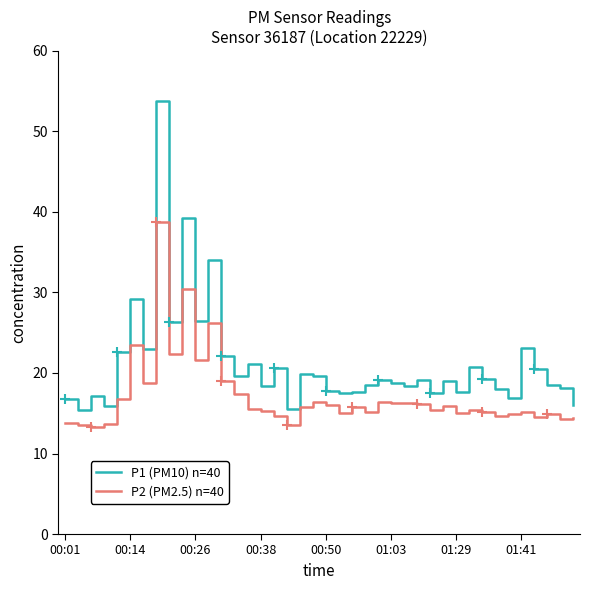

Which series has the largest total across all categories?

P1 (PM10) n=40